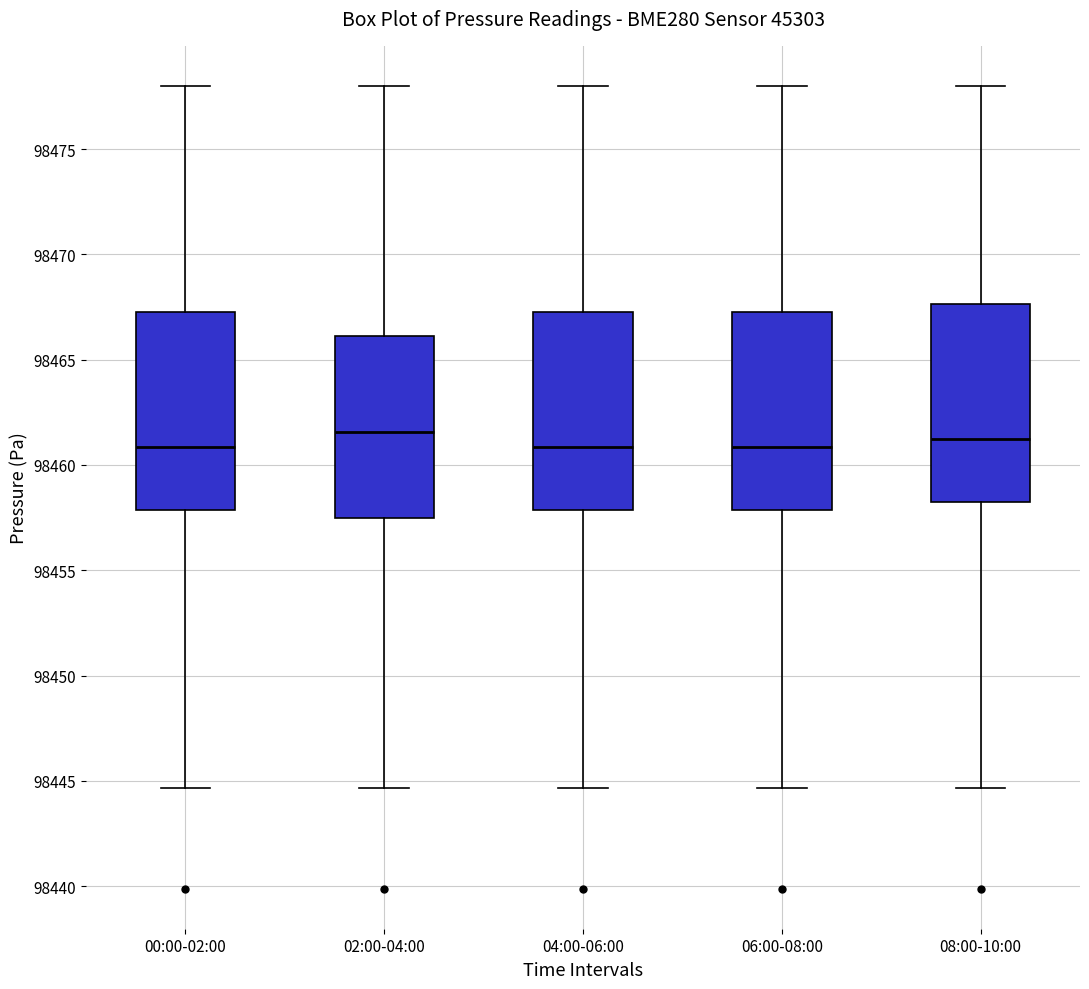

Reading left to right, transcribe this box plot: for each box, give where its median line is, the range the box spans, and where its two whiskers end, as read against the y-axis. The values are not printed on the chart, so give them approximately, as read against the axis.

00:00-02:00: median 98461.0, box 98458.0 to 98467.5, whiskers 98444.5 to 98478.0
02:00-04:00: median 98461.5, box 98457.5 to 98466.0, whiskers 98444.5 to 98478.0
04:00-06:00: median 98461.0, box 98458.0 to 98467.5, whiskers 98444.5 to 98478.0
06:00-08:00: median 98461.0, box 98458.0 to 98467.5, whiskers 98444.5 to 98478.0
08:00-10:00: median 98461.5, box 98458.0 to 98467.5, whiskers 98444.5 to 98478.0